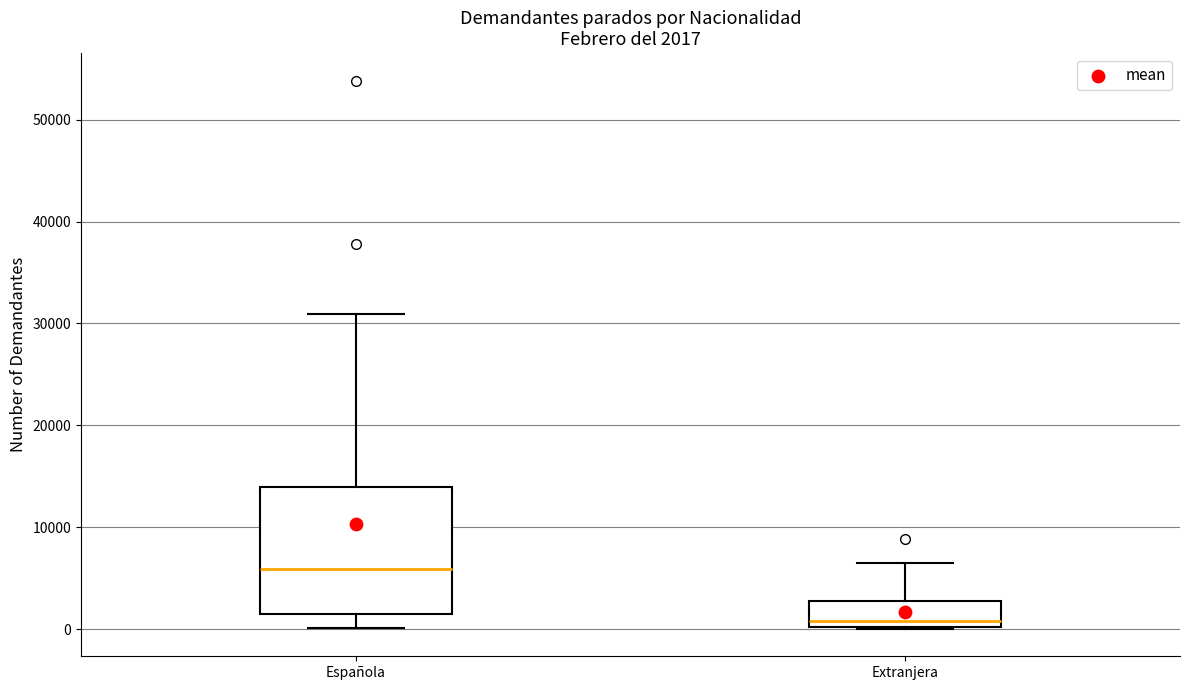

Which box has the lowest median line?

Extranjera